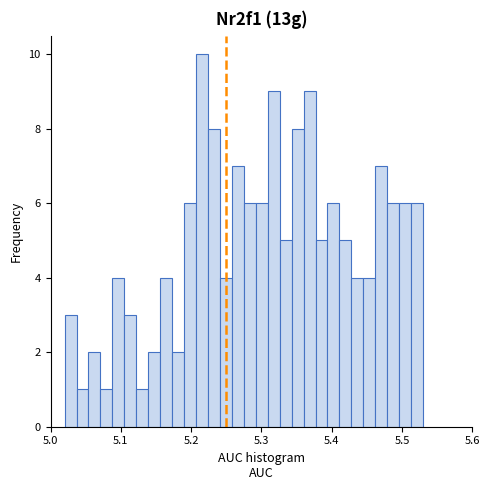

Around what value on the x-axis is the tallest bar? Give the approximate position of its centre, as read against the axis.

5.22